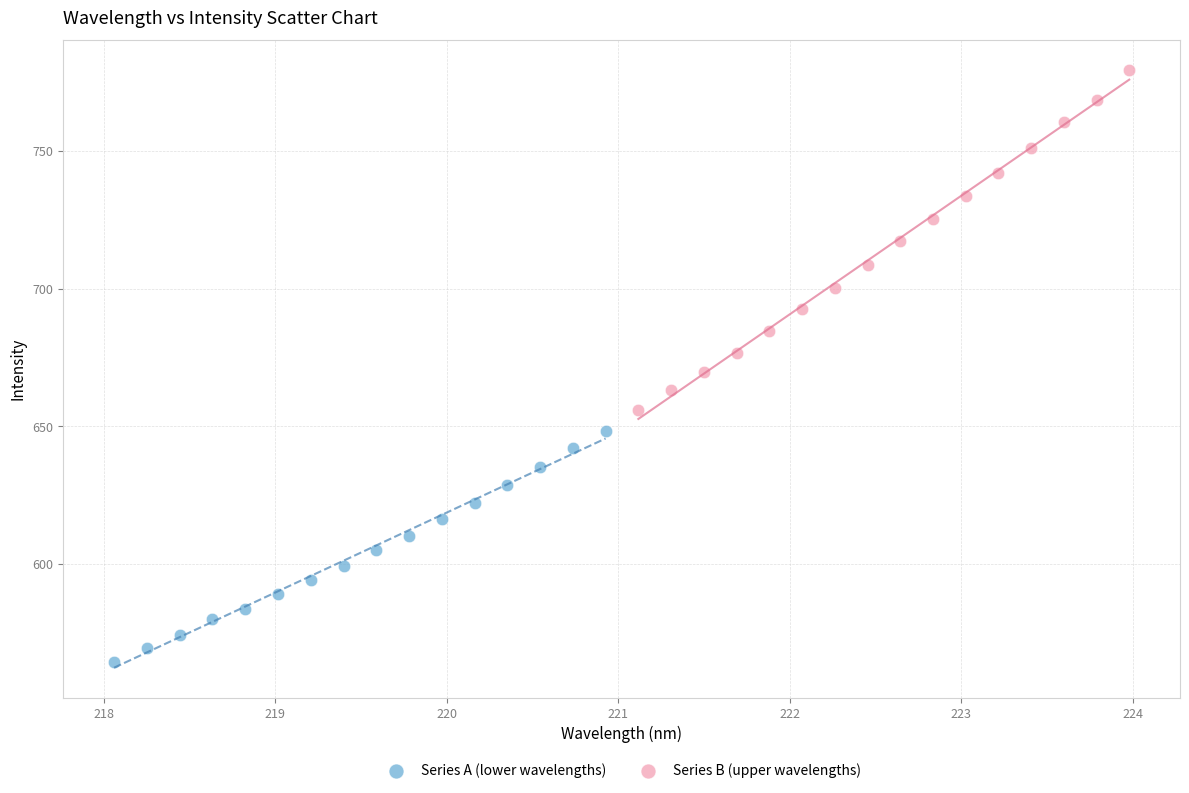

Which series has the largest Y range (max minus min)?

Series B (upper wavelengths)